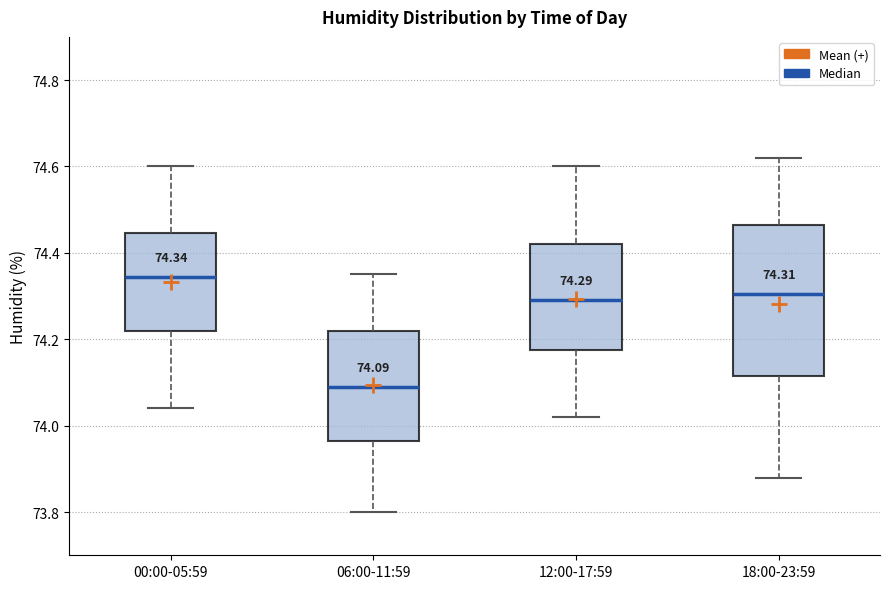

Comparing the boxes themselves (not the whiskers), which one is the tallest?

18:00-23:59